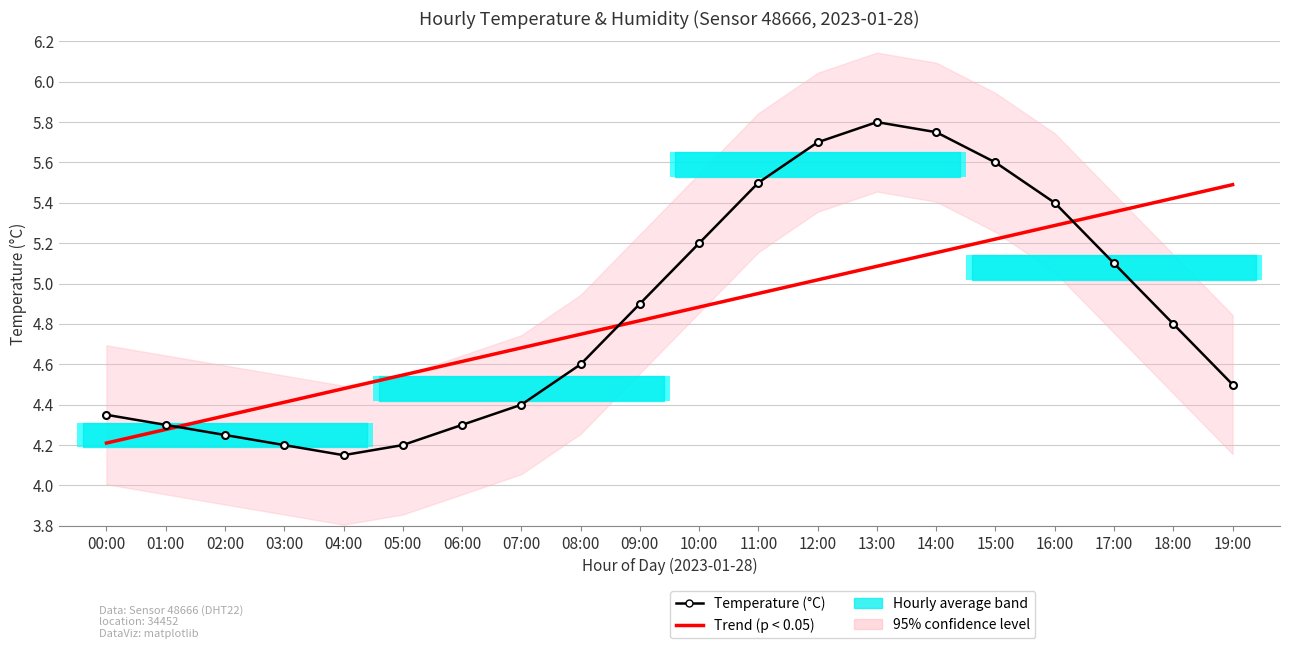

The value of Trend (p < 0.05) at 00:00 is 1.9. True or false?

False